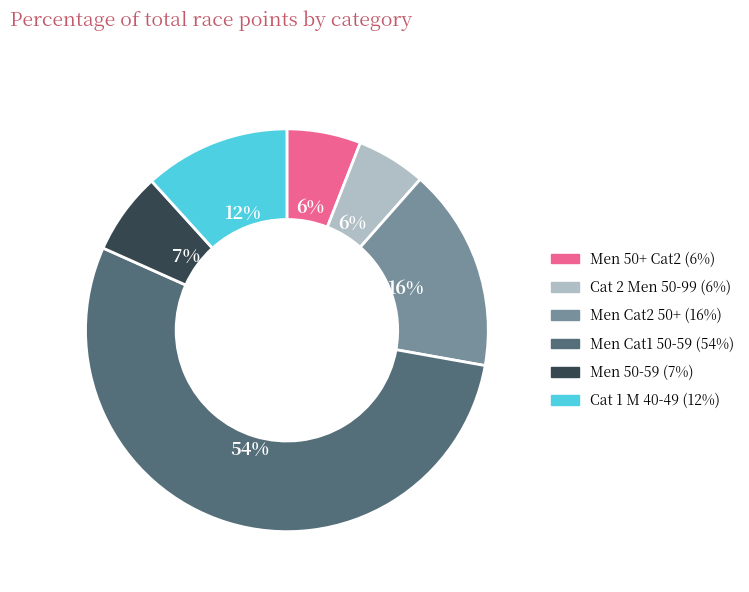

Between Men Cat2 50+ and Men 50-59, which is larger?

Men Cat2 50+